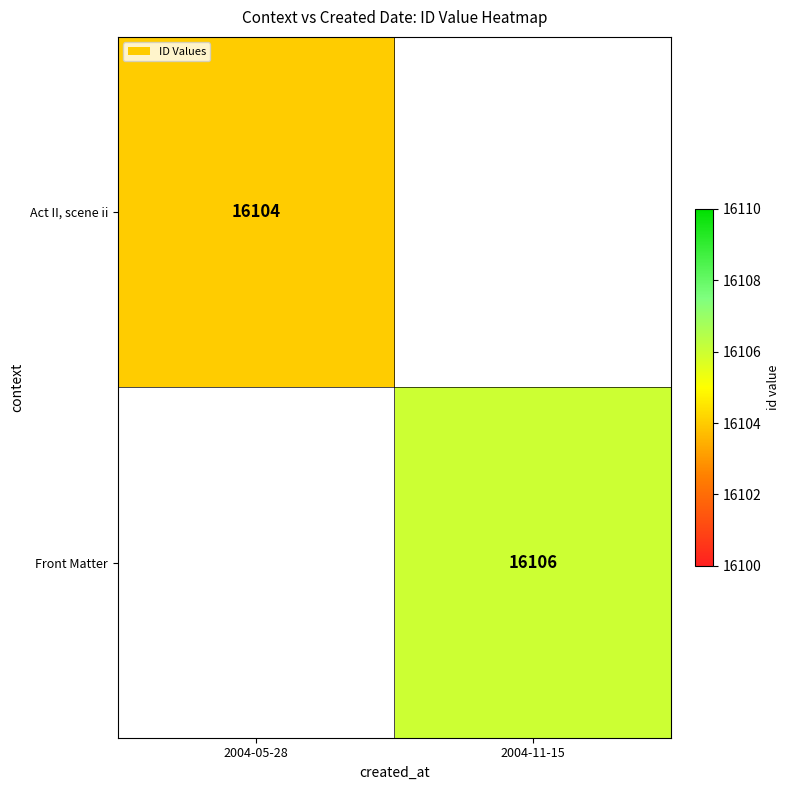

Which category has the lowest value across all series?

2004-05-28